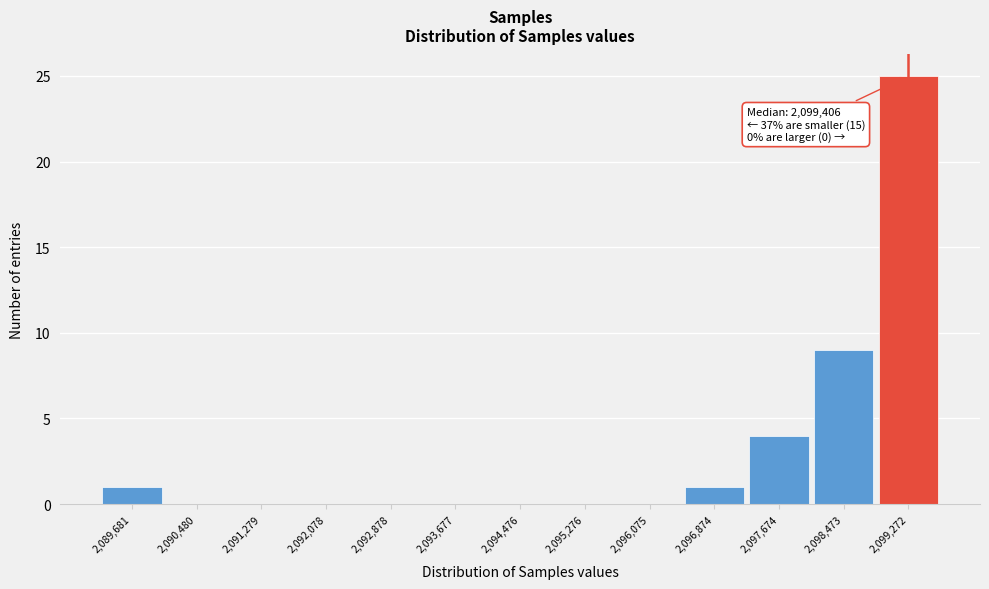

Reading left to right, extract all data points from this chart.

2,089,681=1	2,090,480=0	2,091,279=0	2,092,078=0	2,092,878=0	2,093,677=0	2,094,476=0	2,095,276=0	2,096,075=0	2,096,874=1	2,097,674=4	2,098,473=9	2,099,272=25